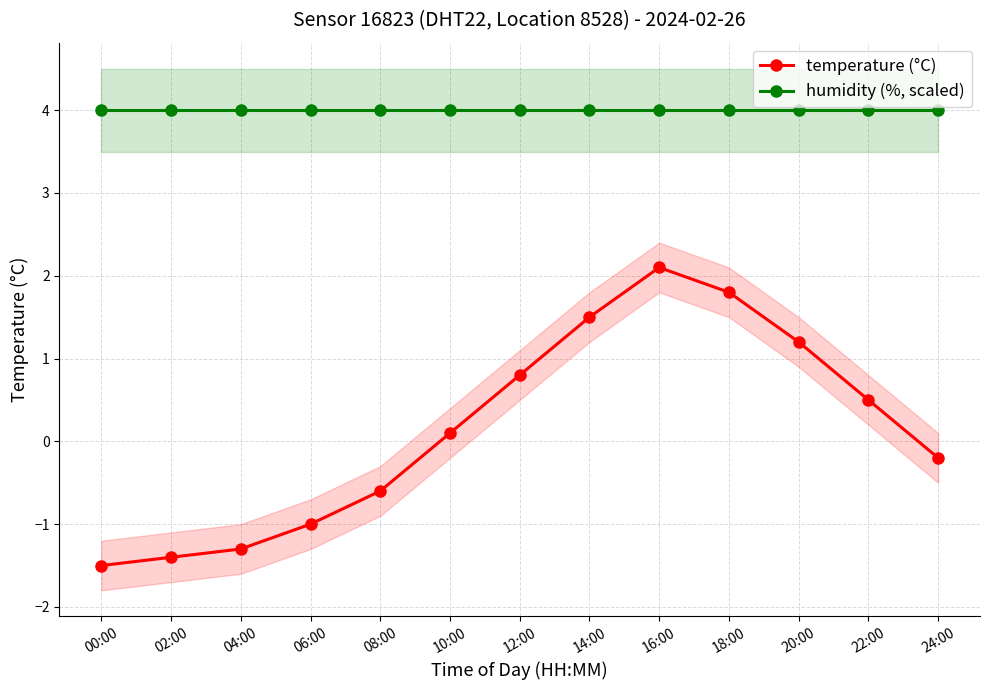

Reading right to left, what are all the values shown in this chart?

temperature (°C): -0.2	0.5	1.2	1.8	2.1	1.5	0.8	0.1	-0.6	-1.0	-1.3	-1.4	-1.5
humidity (%, scaled): 4.0	4.0	4.0	4.0	4.0	4.0	4.0	4.0	4.0	4.0	4.0	4.0	4.0